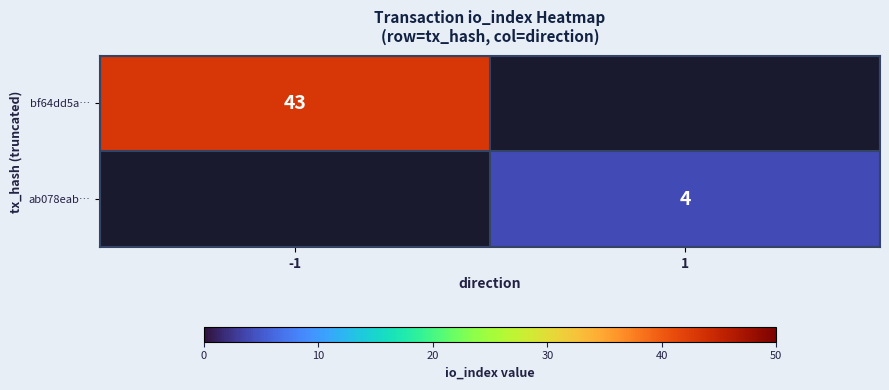

Is it true that bf64dd5a… equals 14 at -1?

False